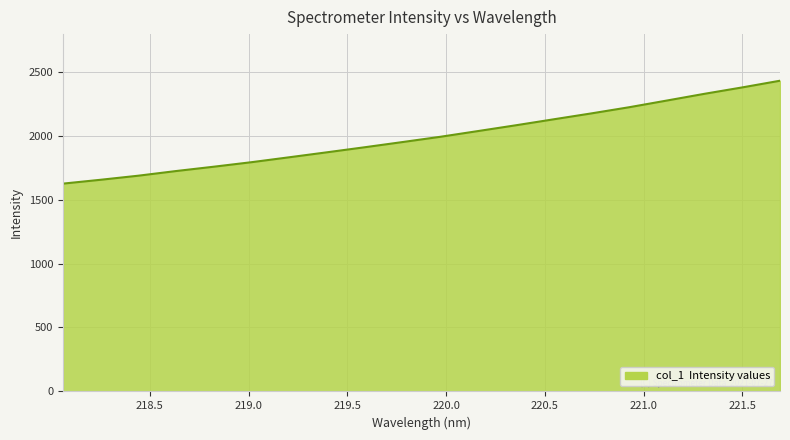

What is the difference between the maximum and minimum values?

804.3